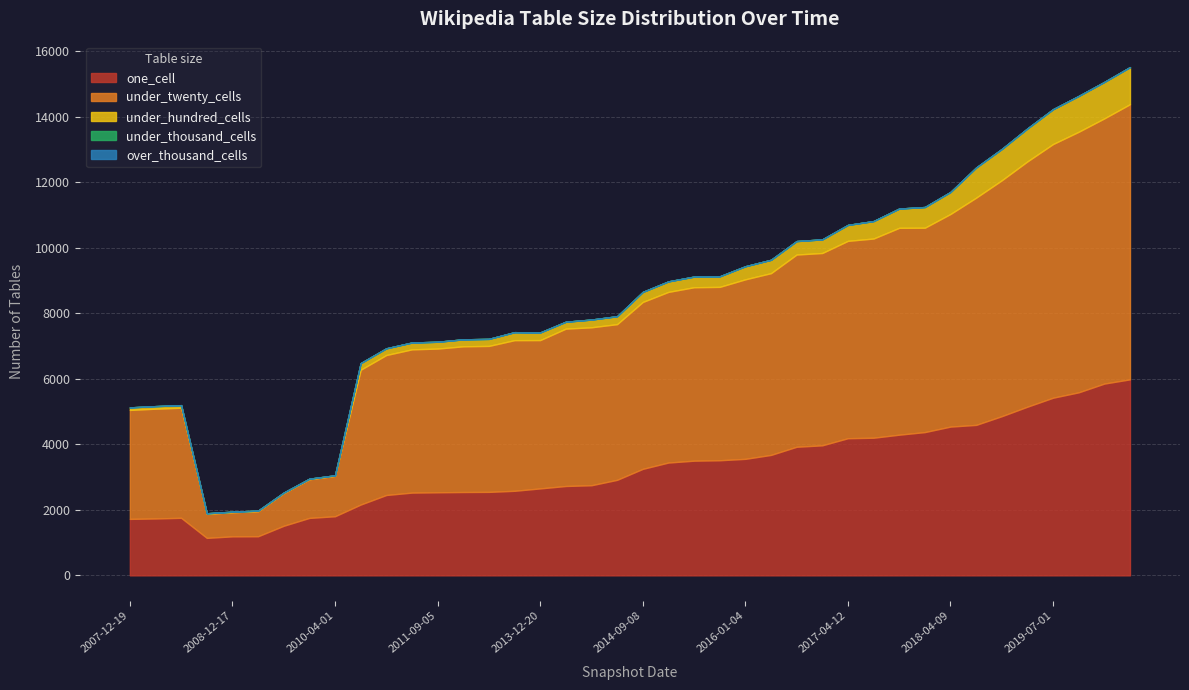

True or false: under_thousand_cells and over_thousand_cells cross at least once.

False